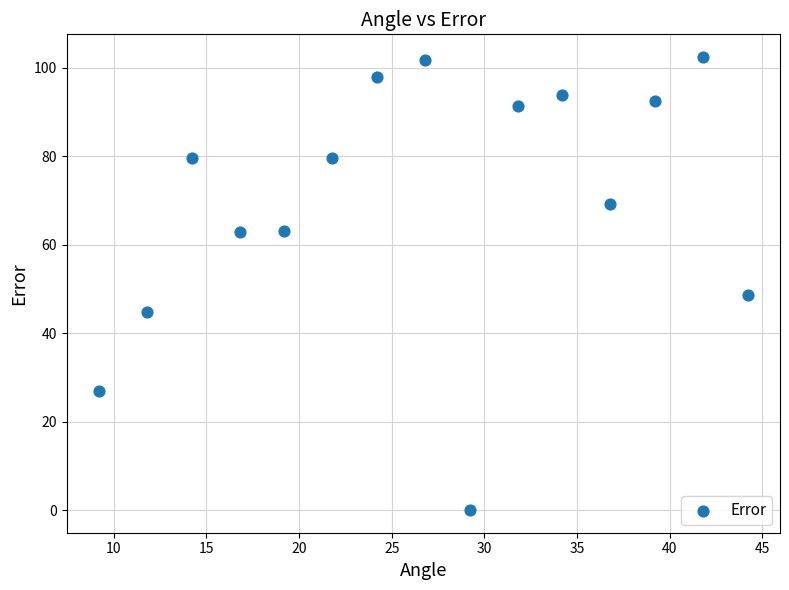

What Y value in the scatter plot is closest to 51?

48.6